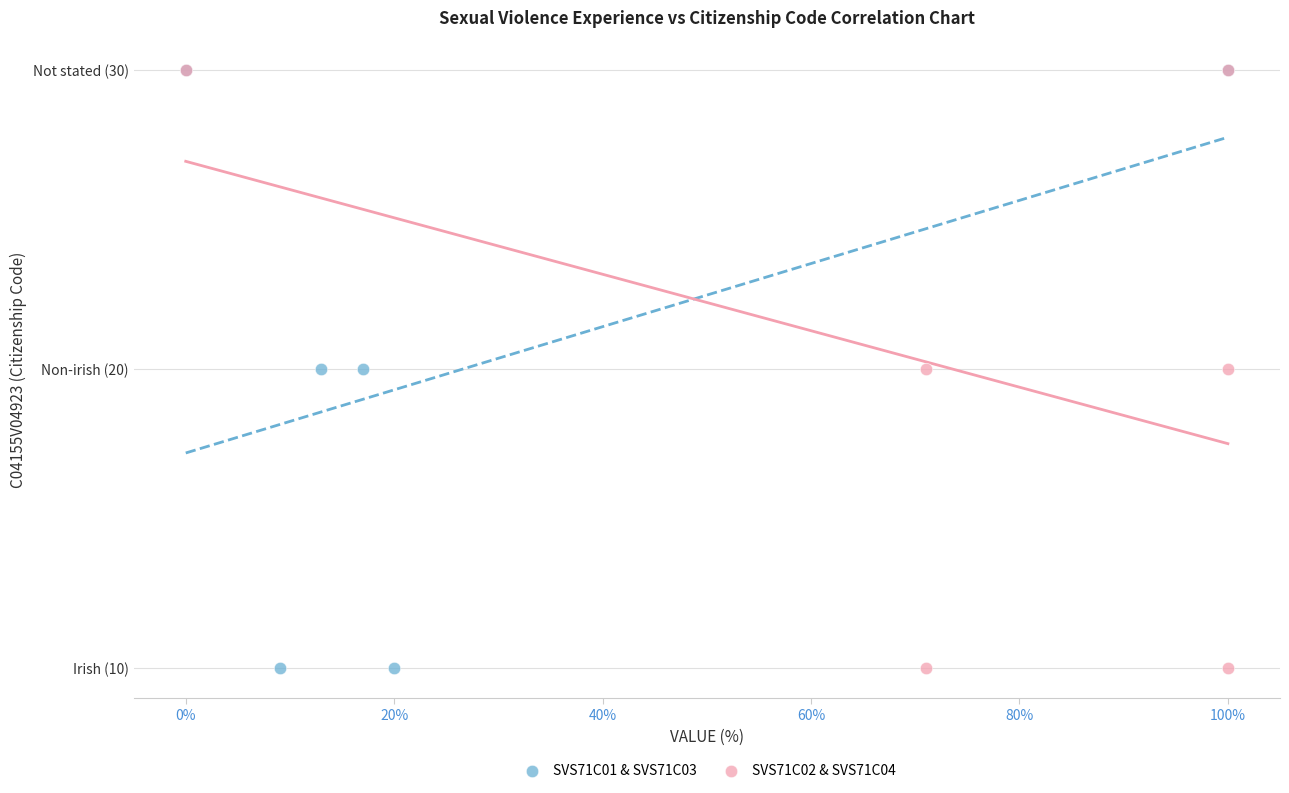

What are all the series names shown in the legend?

SVS71C01 & SVS71C03, SVS71C02 & SVS71C04